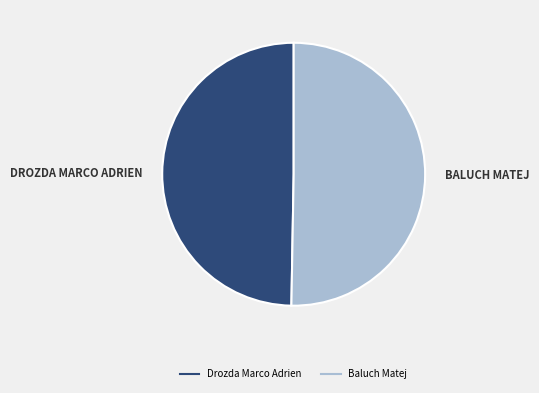

How many segments does this pie chart have?

2